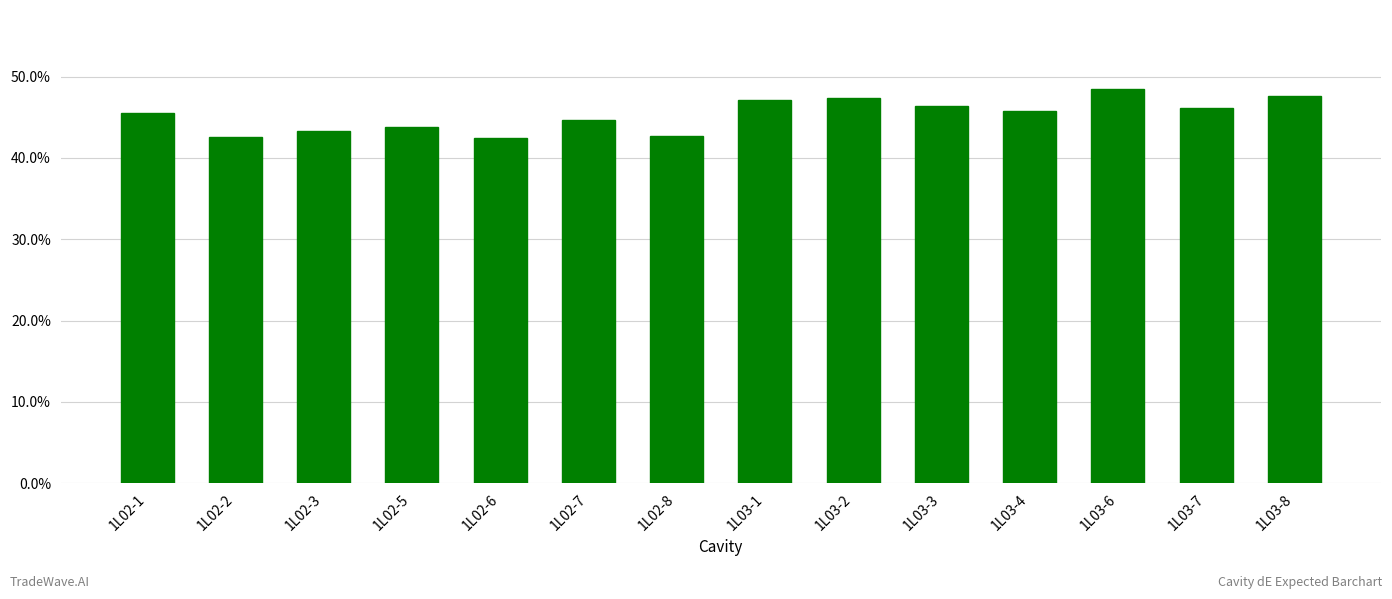

What is the average value?

0.5